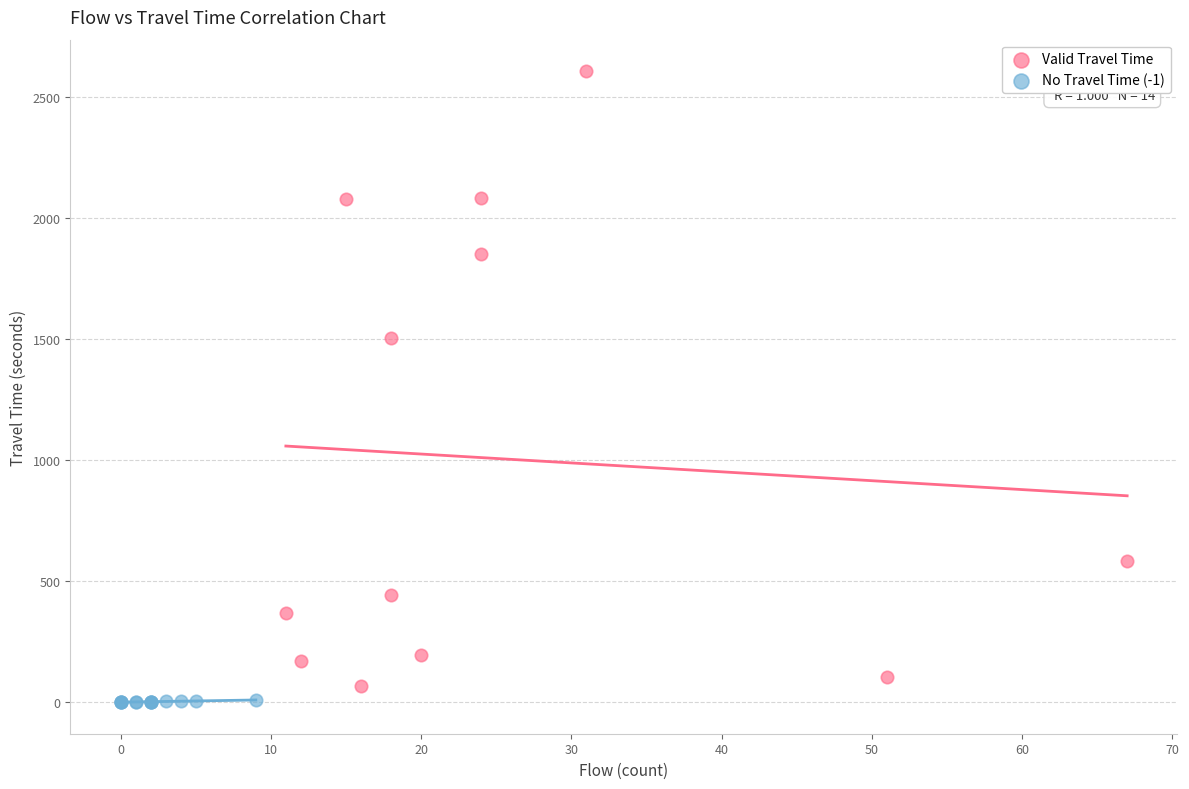

Which series contains the highest Y value?

Valid Travel Time